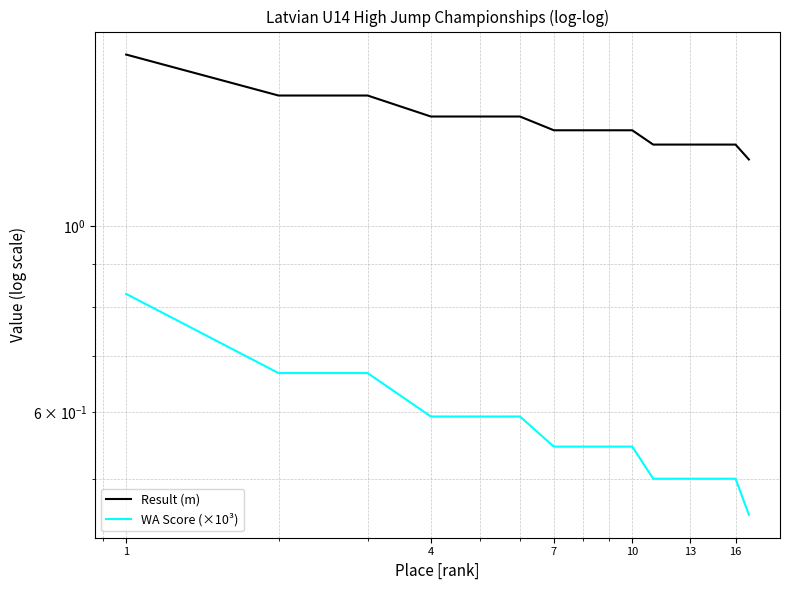

What are all the series names shown in the legend?

Result (m), WA Score (×10³)